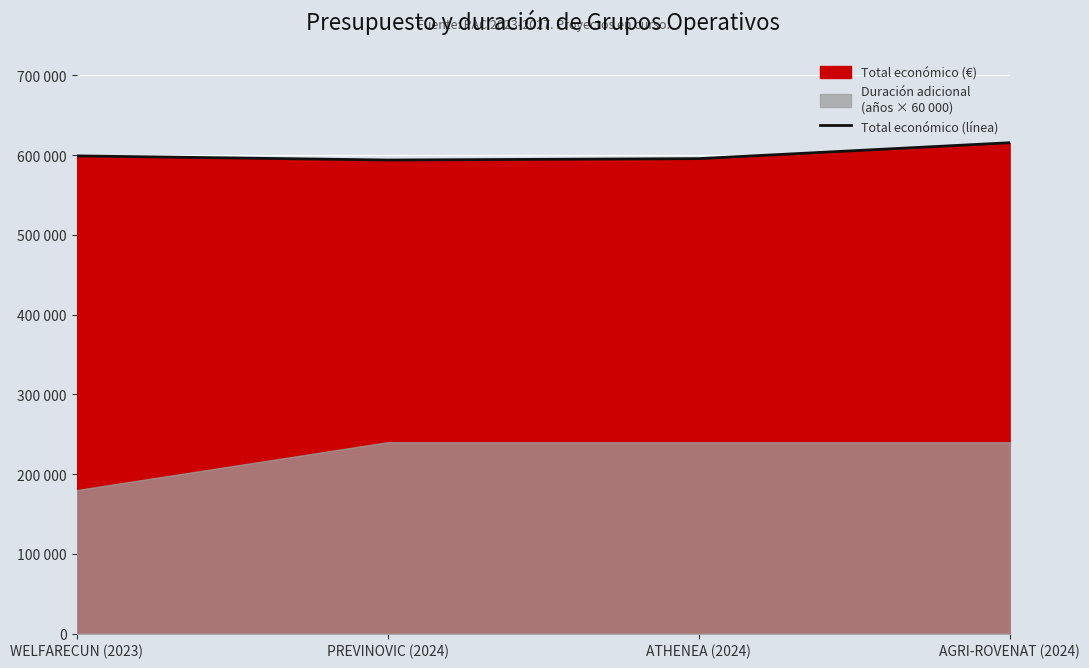

What is the label of the 4th point from the right?

WELFARECUN (2023)